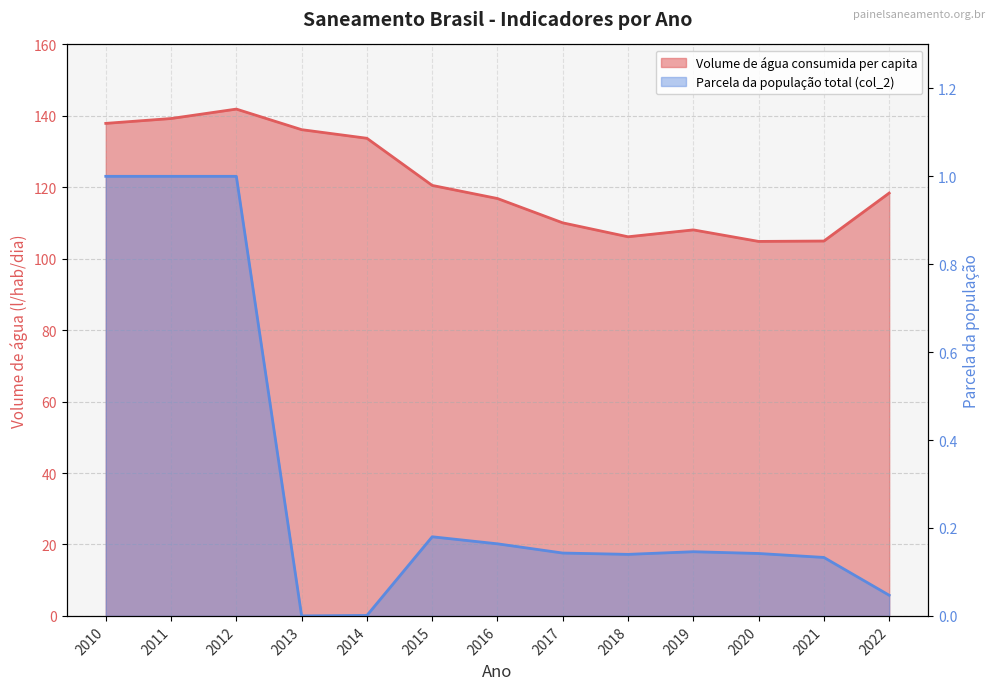

True or false: Parcela da população total que mora em (col_2) and Volume de água consumida per capita cross at least once.

False